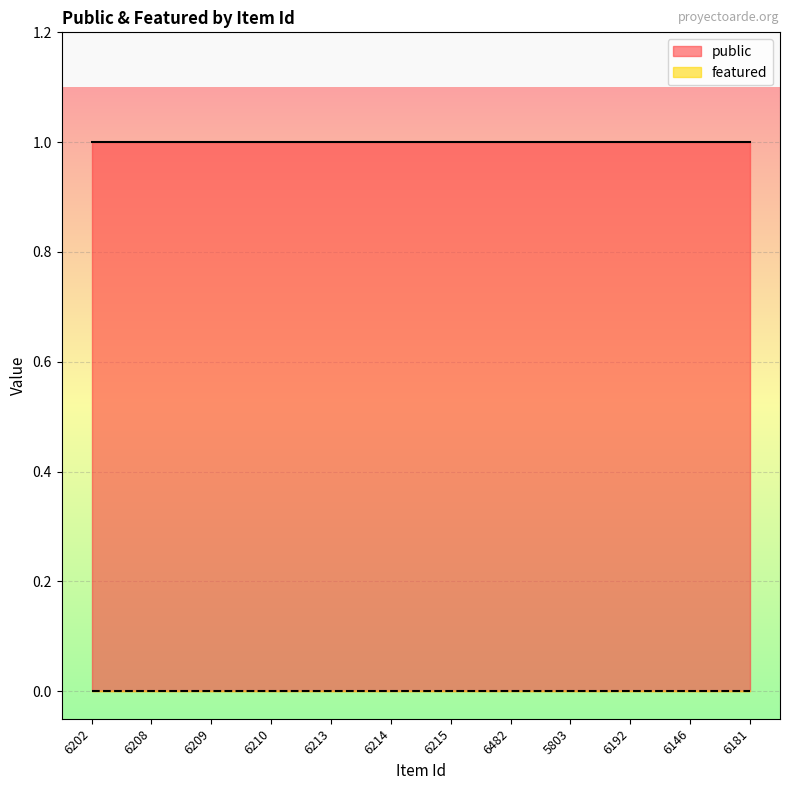

True or false: featured and public cross at least once.

False